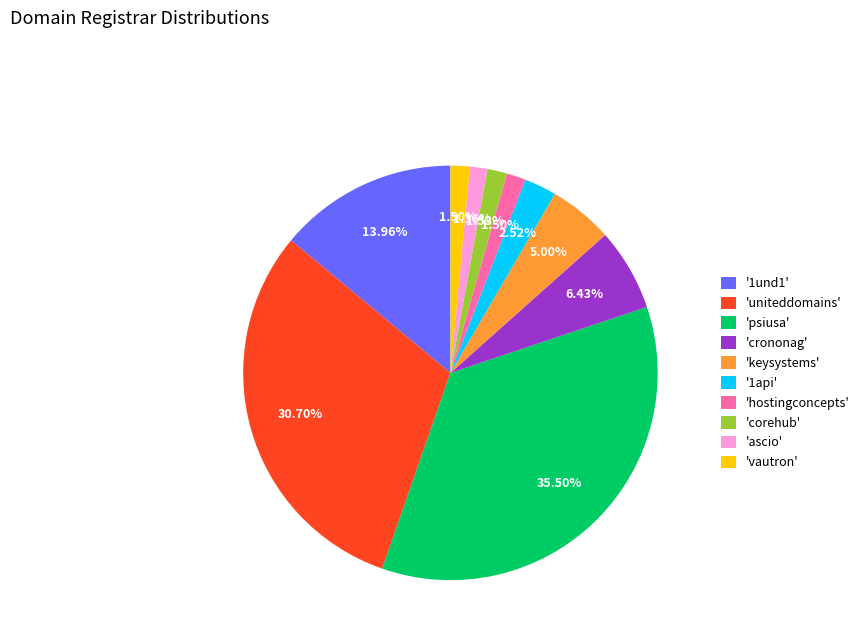

Approximately how many times larger is the value at 'vautron' compared to 'corehub'?

1.0